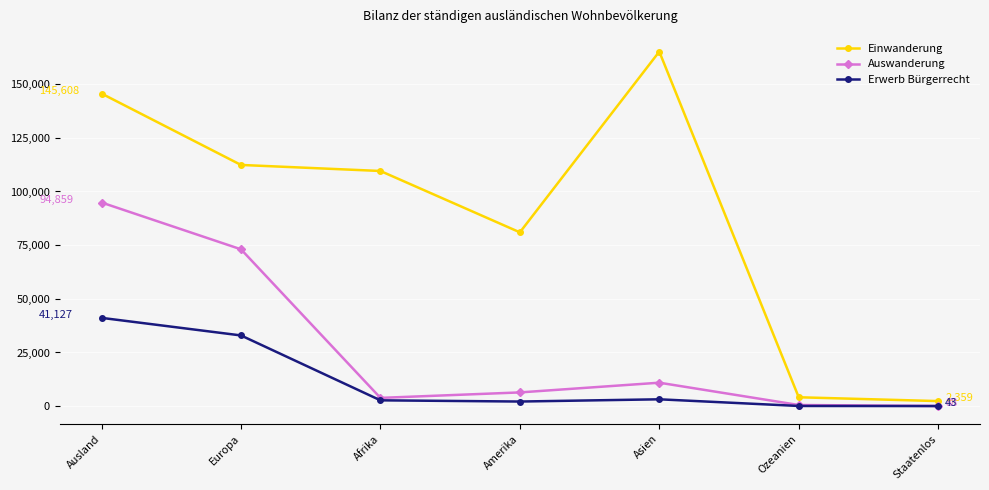

At which label is Auswanderung closest to 47473?

Europa